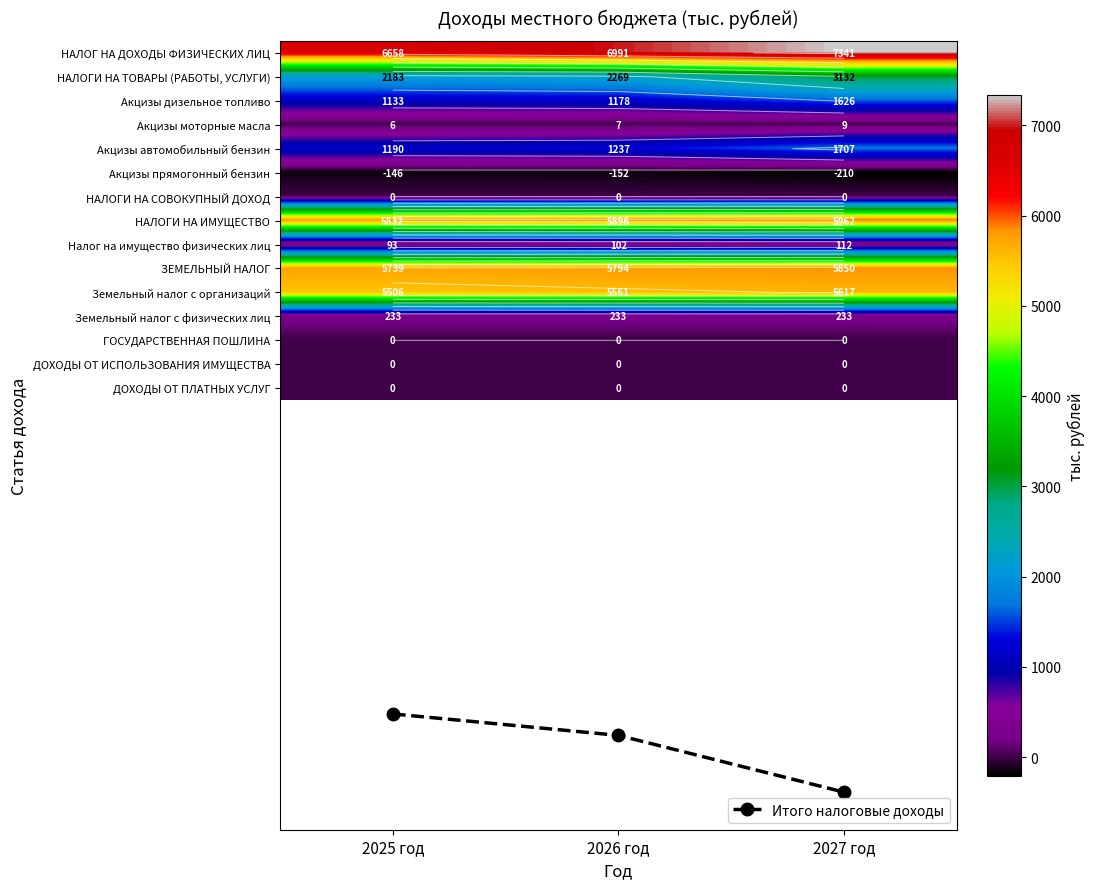

What is the spread (max minus min) of values at 2026 год?

7143.2